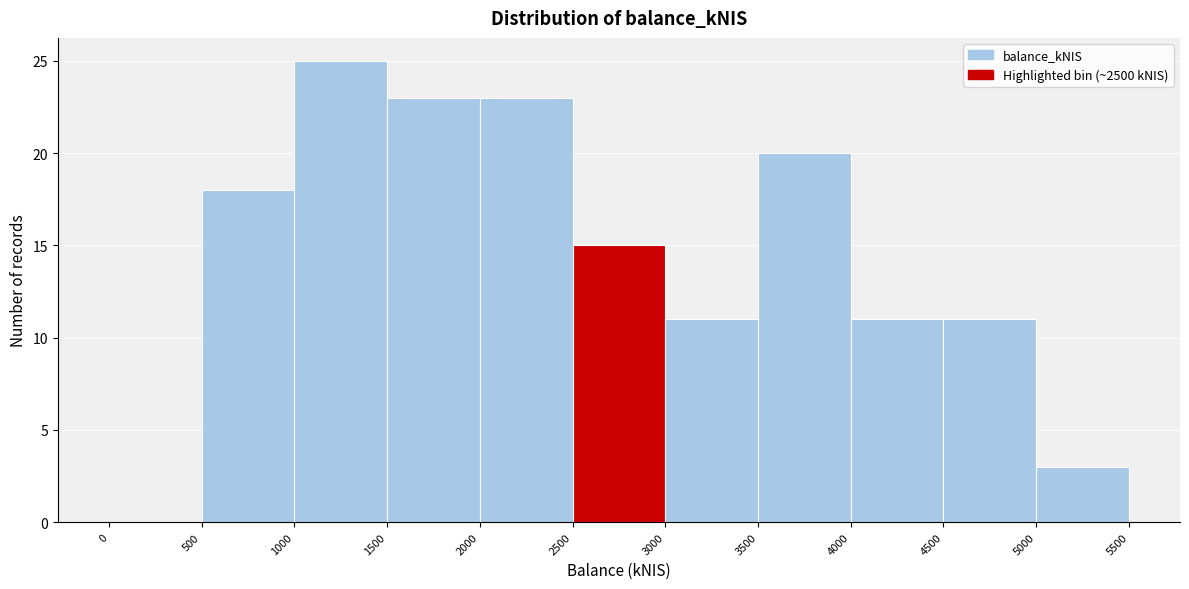

How tall is the bar that spans 500 to 1000 on the x-axis? The values are not printed on the chart, so give them approximately, as read against the axis.

18